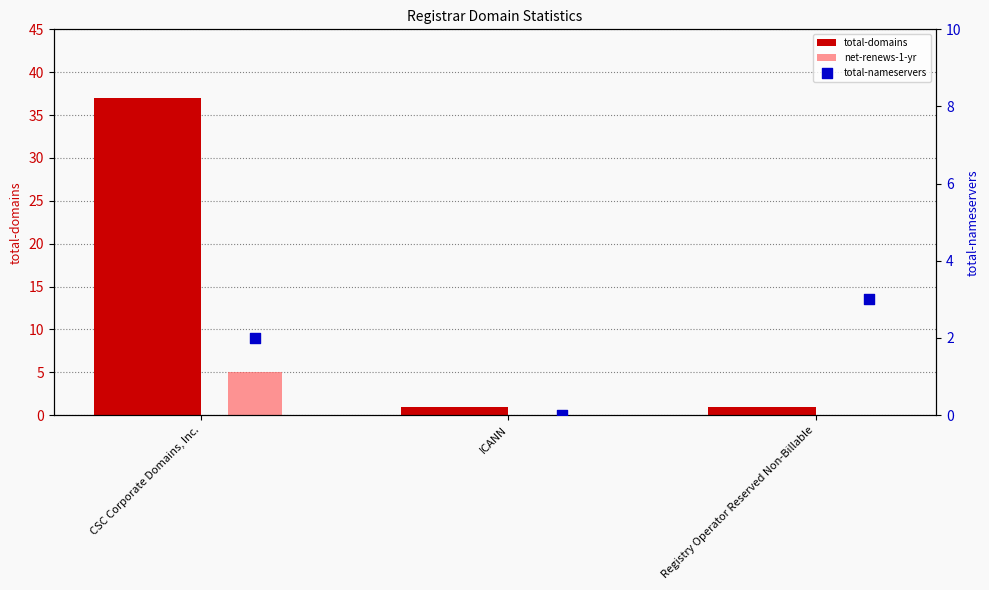

Which series contains the highest Y value?

total-domains